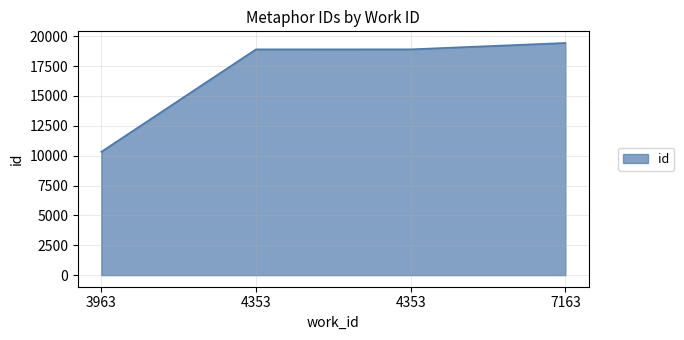

Count the number of categories in the chart.

4